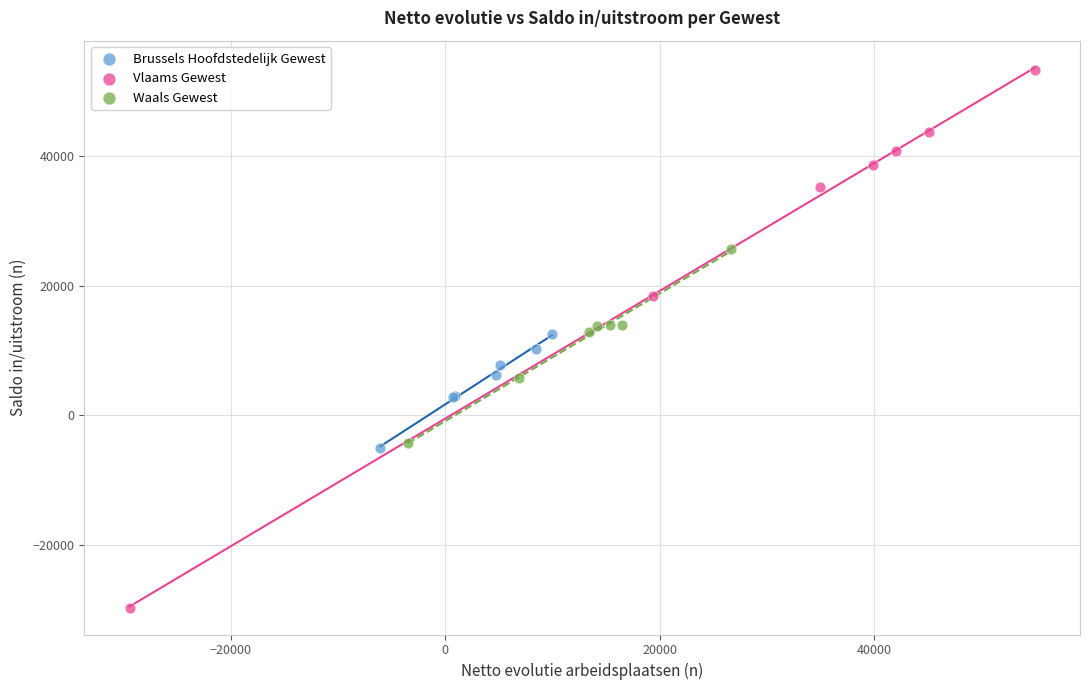

Which series contains the highest Y value?

Vlaams Gewest